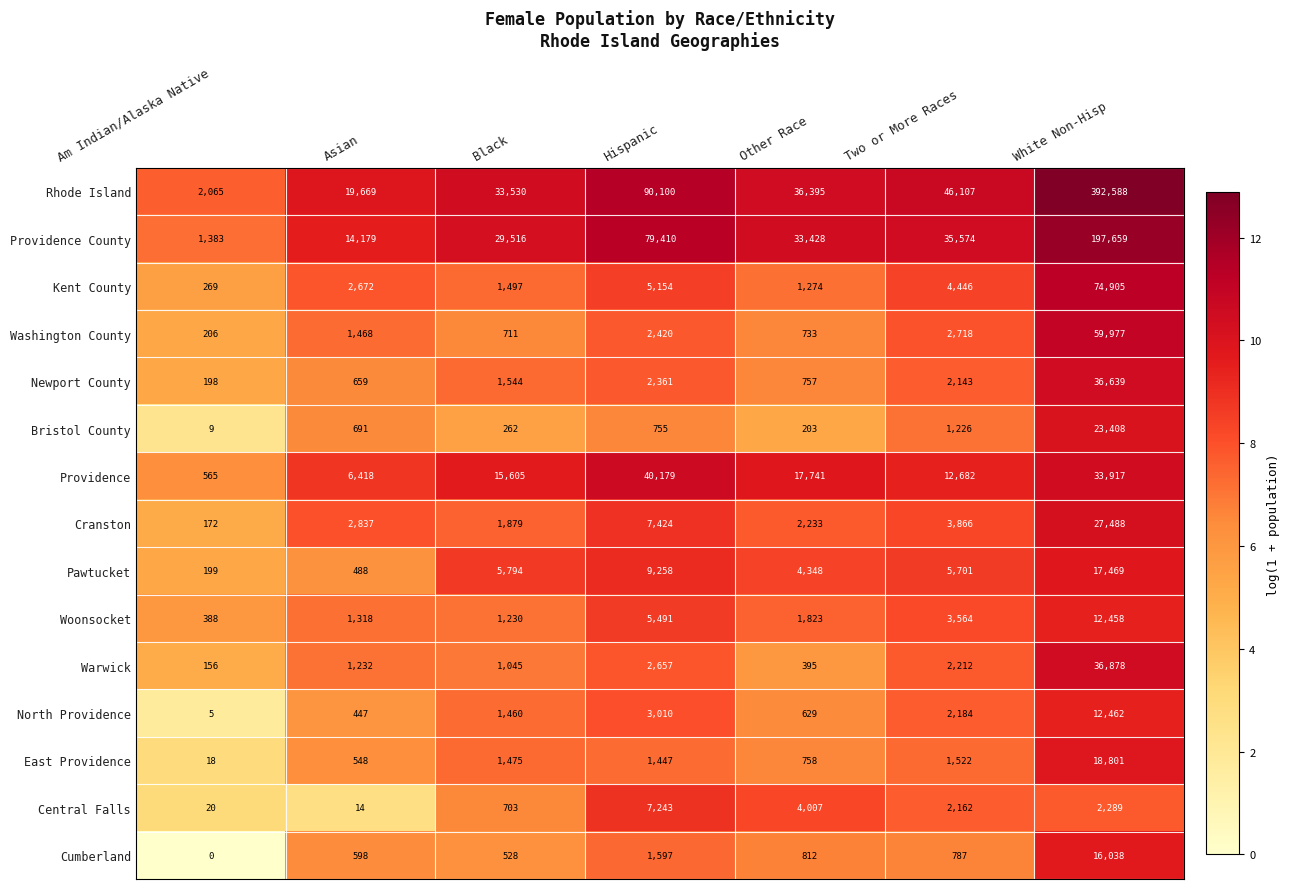

What is the sum of all East Providence values?

24569